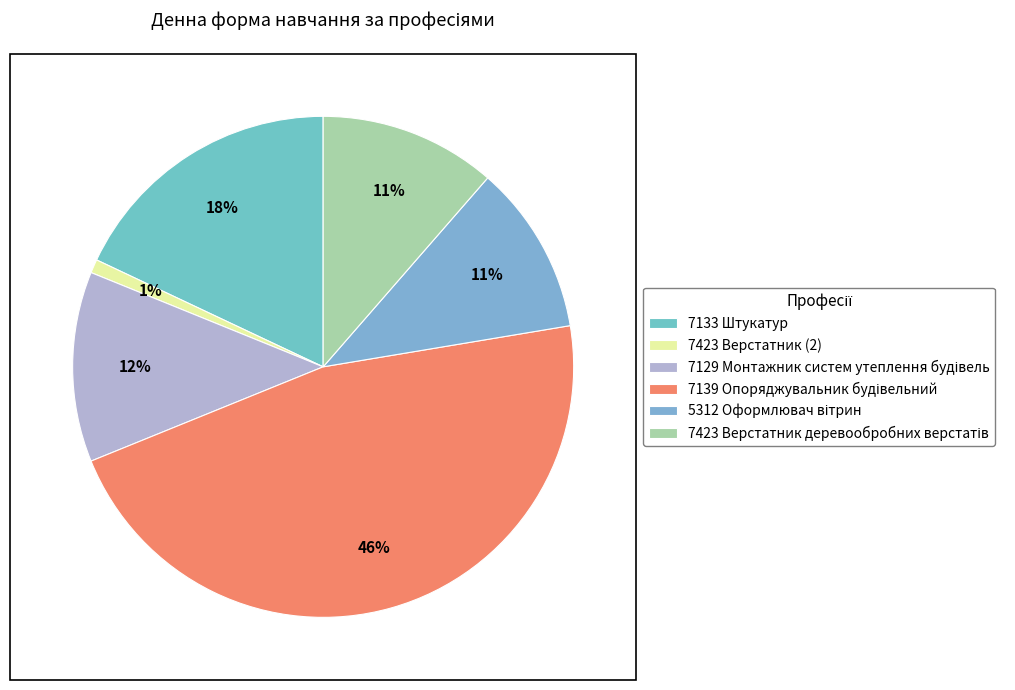

Rank the categories by value from lowest to highest.

7423 Верстатник (2), 5312 Оформлювач вітрин, 7423 Верстатник деревообробних верстатів, 7129 Монтажник систем утеплення будівель, 7133 Штукатур, 7139 Опоряджувальник будівельний